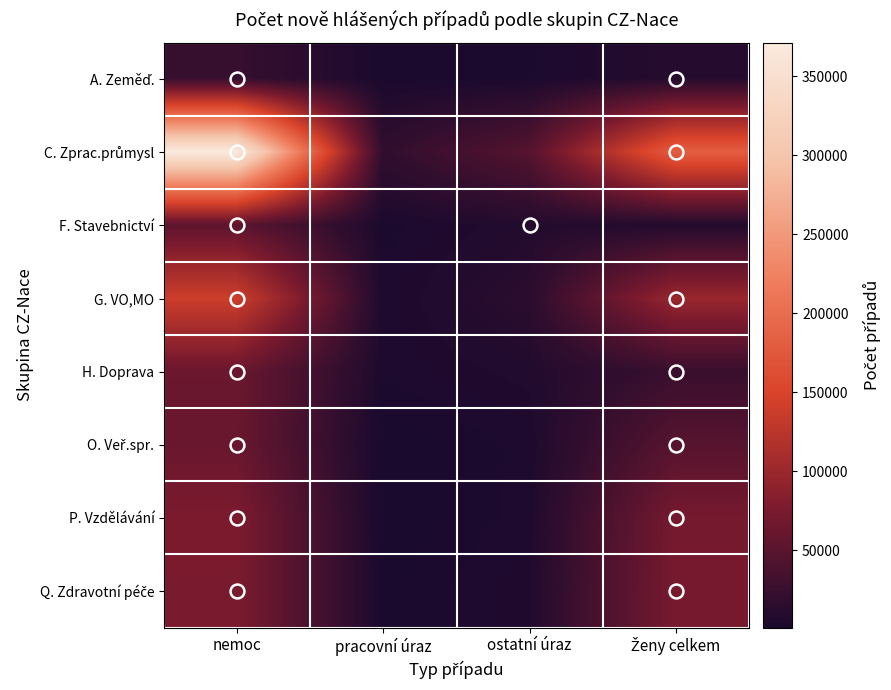

What is the difference between the highest and lowest values at ostatní úraz?

43571